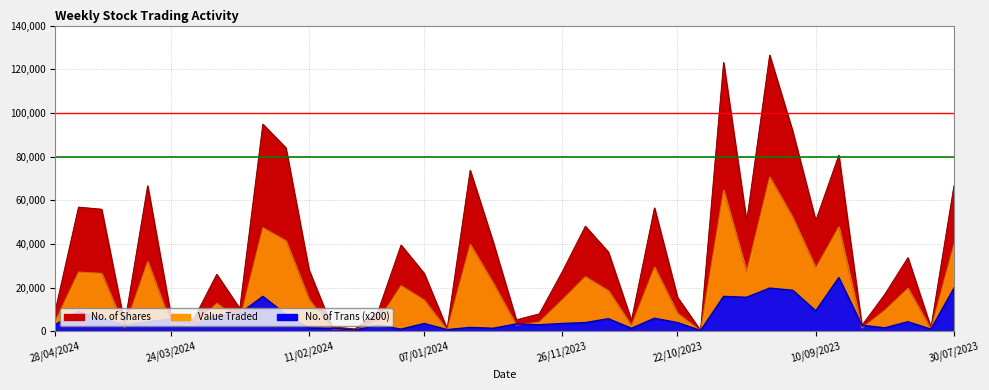

Where is No. of Shares nearest to the value 63439?

31/03/2024